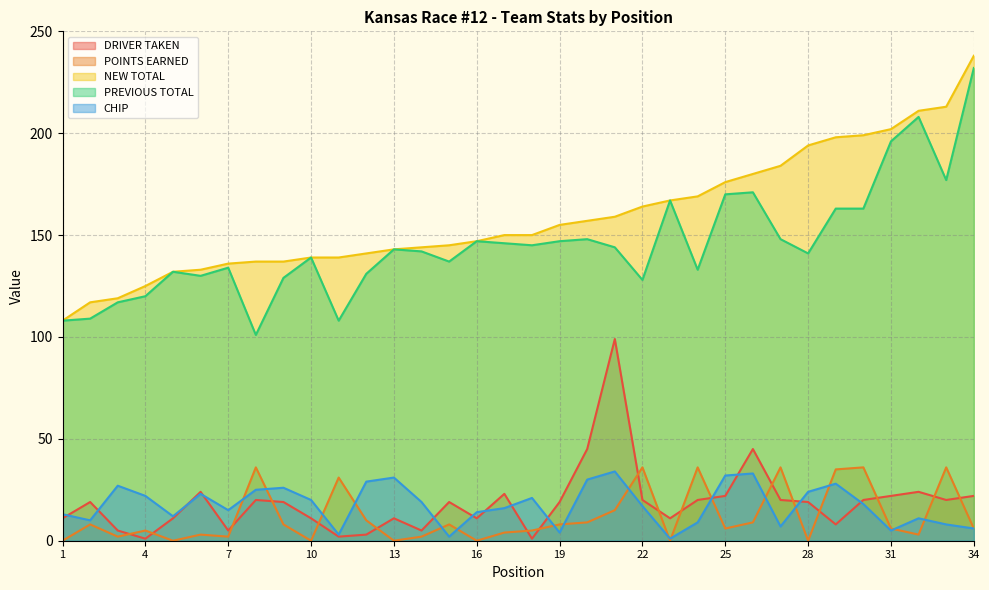

Rank the series at 29 from highest to lowest value.

NEW TOTAL, PREVIOUS TOTAL, POINTS EARNED, CHIP, DRIVER TAKEN